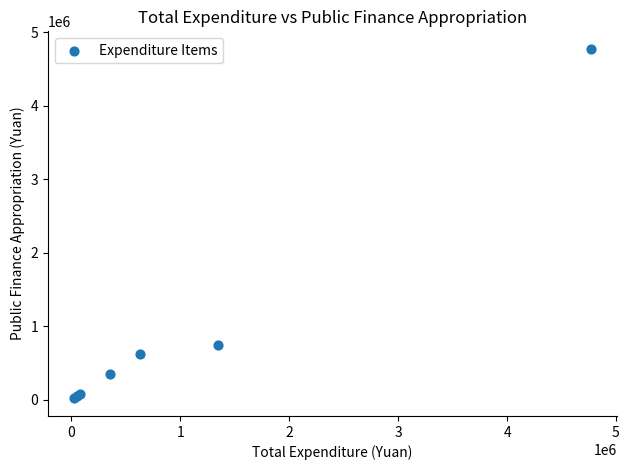

What Y value in the scatter plot is closest to 2396683?

748162.0